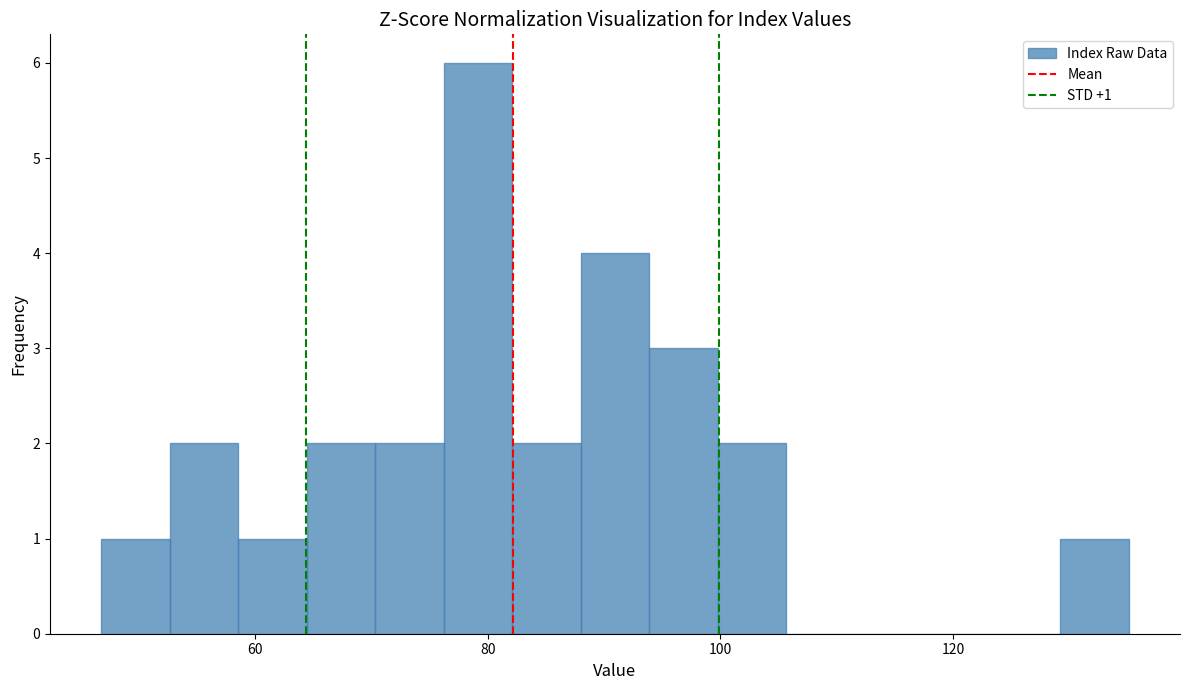

Around what value on the x-axis is the tallest bar? Give the approximate position of its centre, as read against the axis.

80